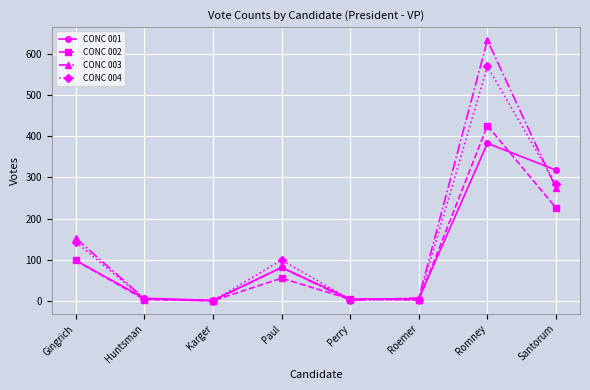

What is the label of the 4th point from the right?

Perry